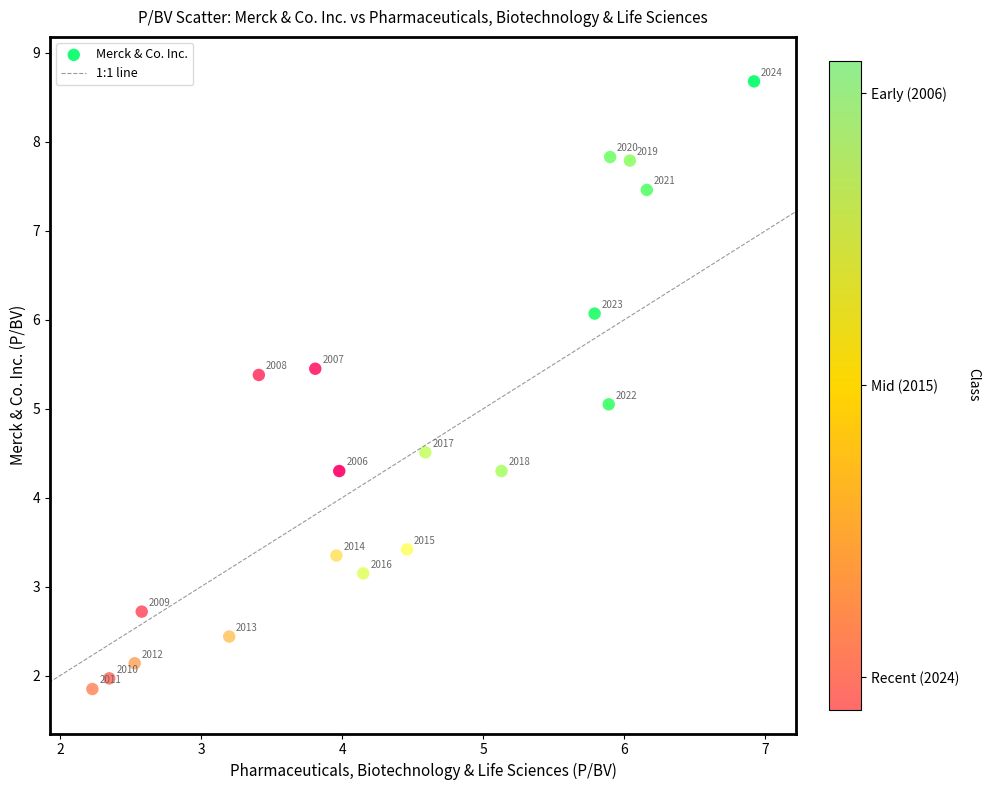

What is the range of X values (max minus min)?

4.7